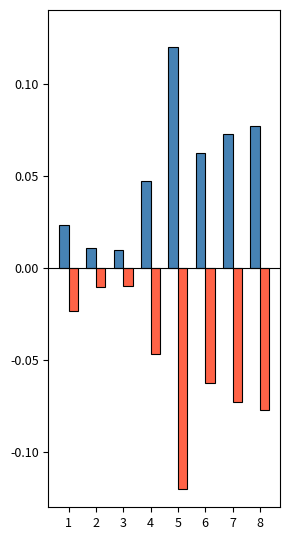

How many bars are there in total?

16